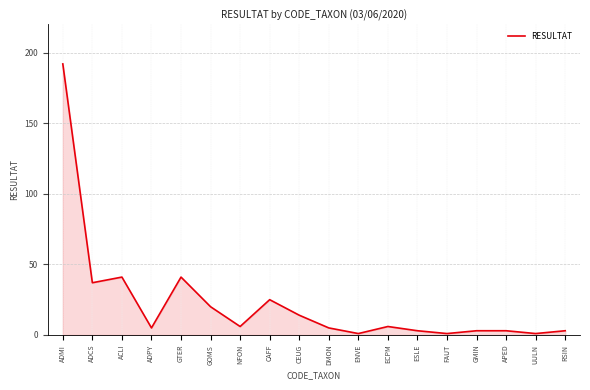

What is the approximate value at ADMI?

192